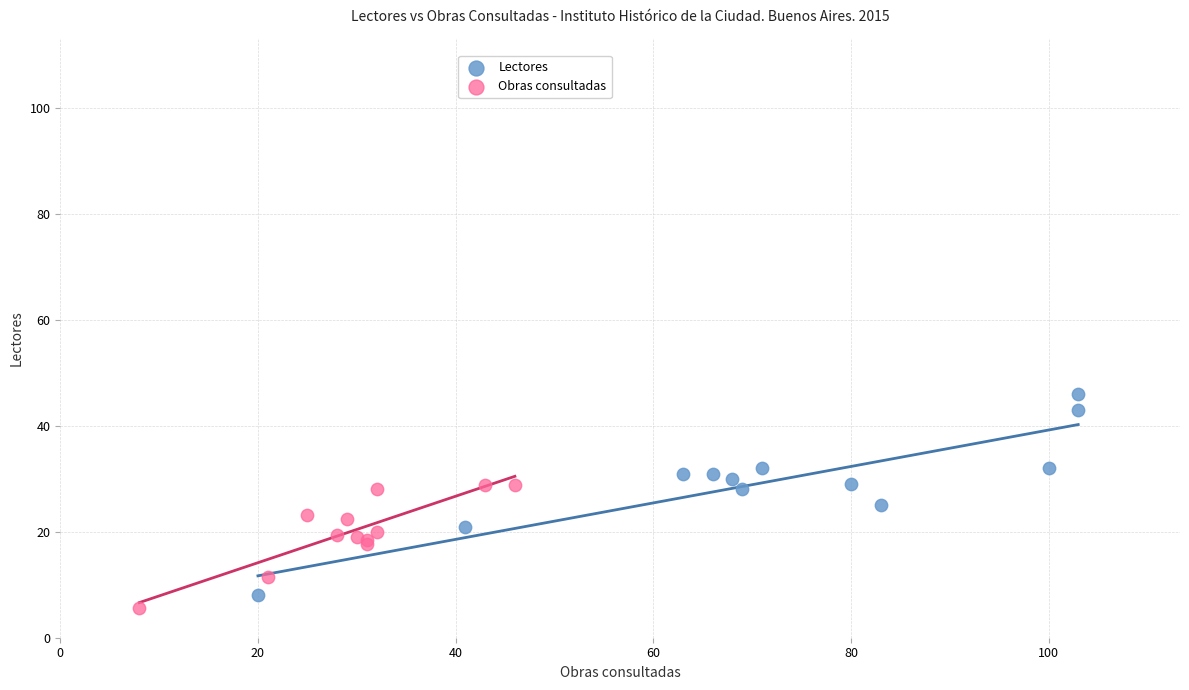

What are all the series names shown in the legend?

Lectores, Obras consultadas